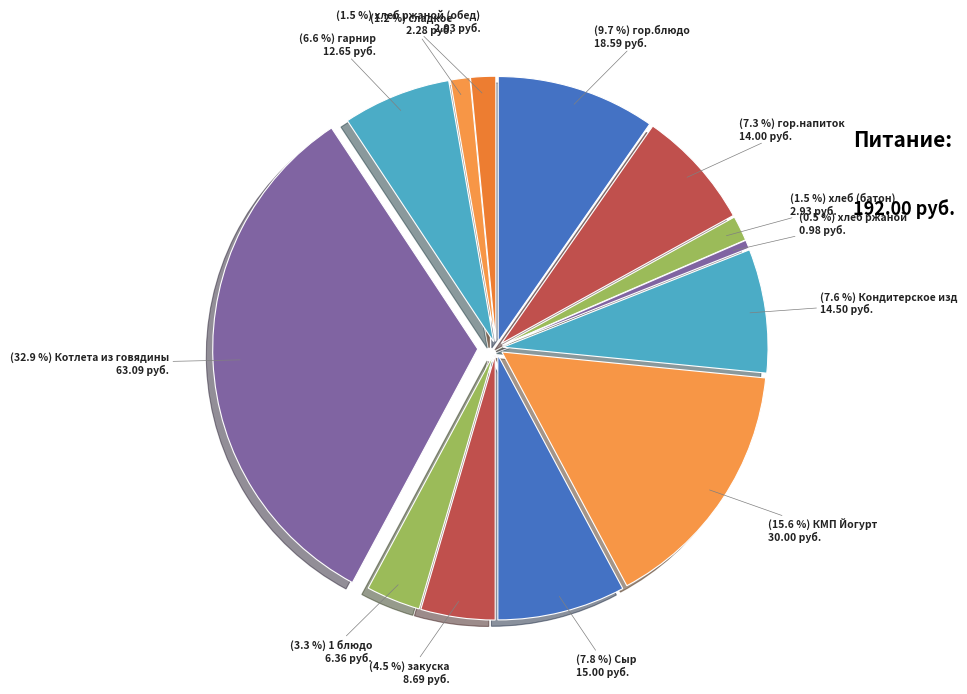

How much of the chart is everything except хлеб (батон)?

98.5%